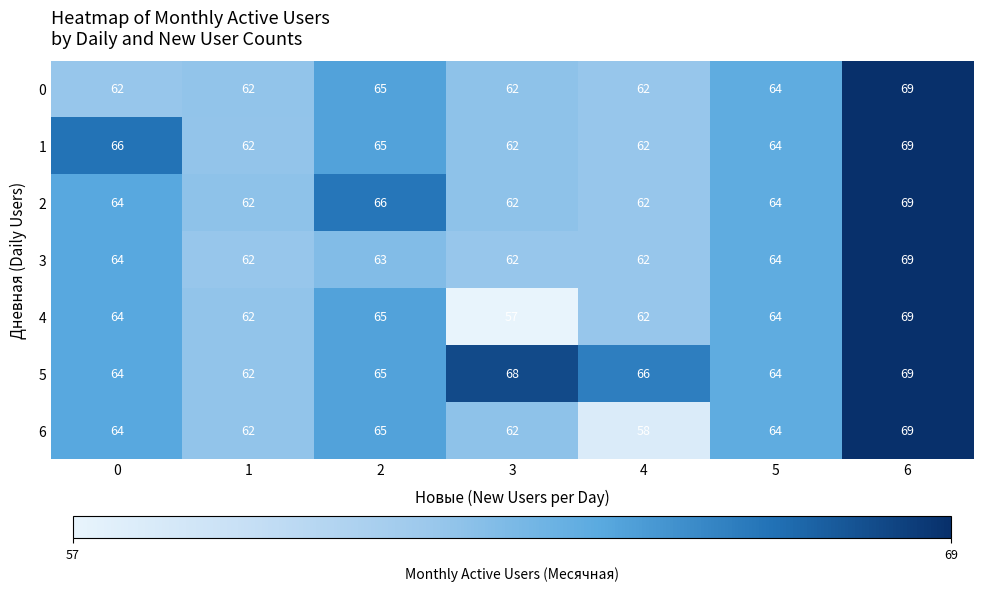

What is the sum of all 2 values?

449